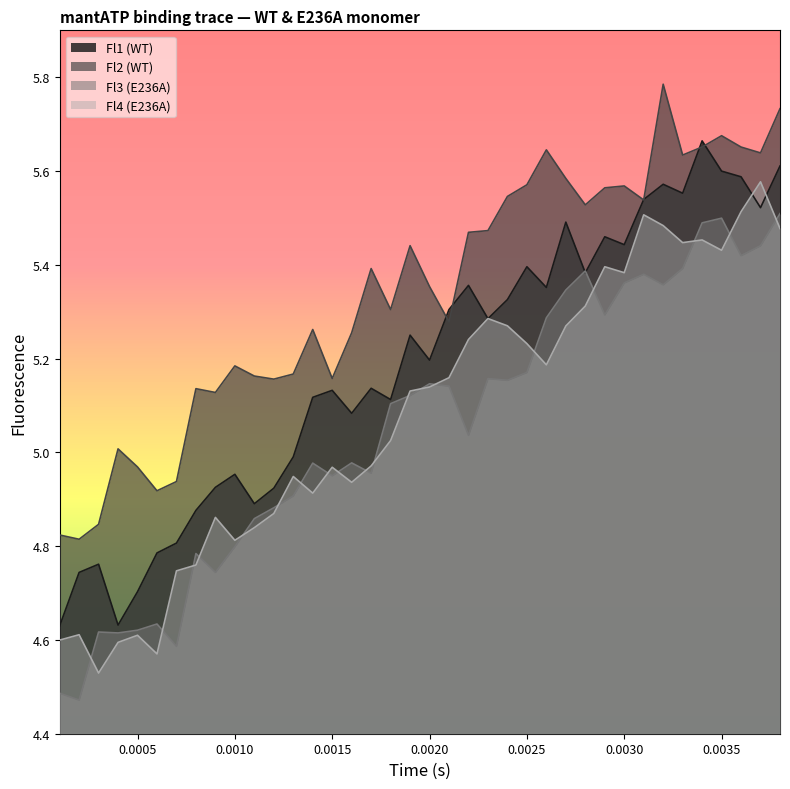

What is the greatest value displayed?

5.8